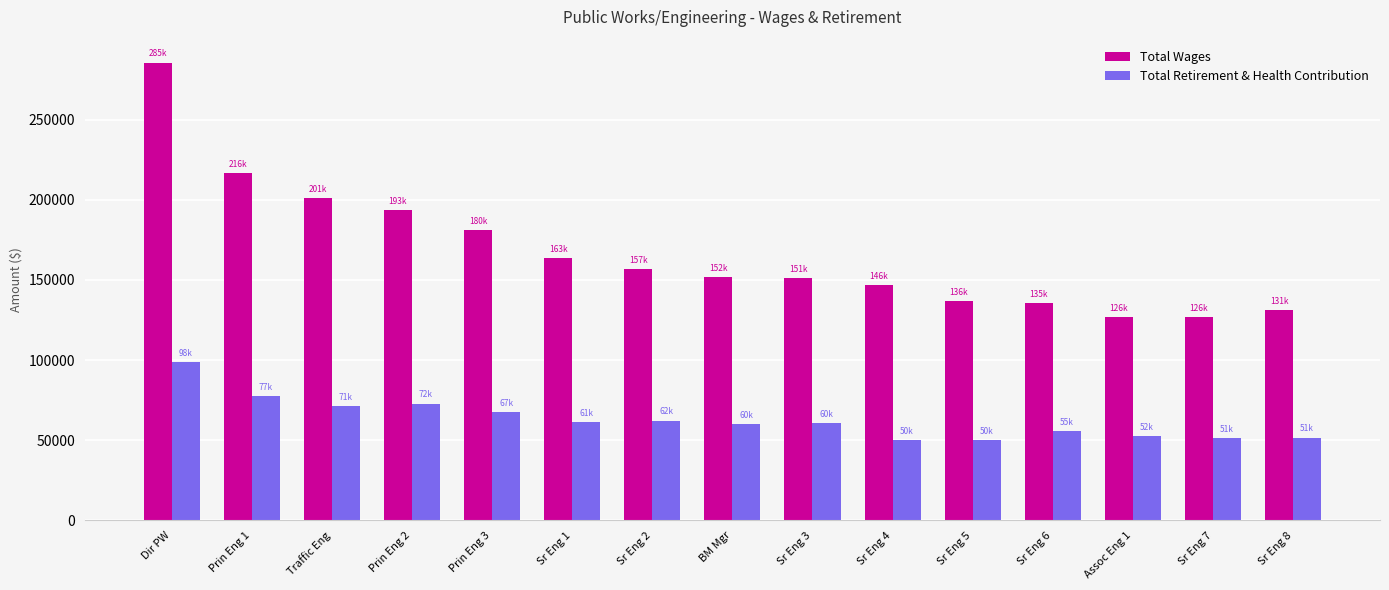

List the series in order of their overall mean, lowest first.

Total Retirement & Health Contribution, Total Wages